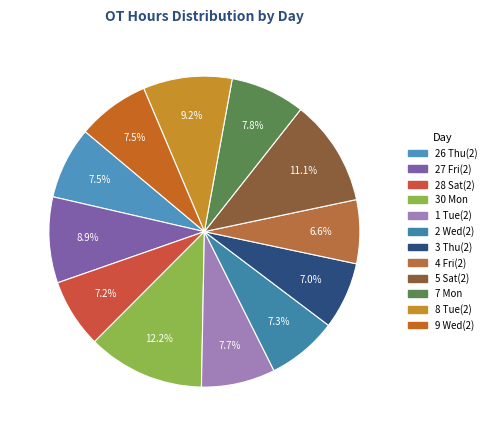

The 26 Thu(2) slice represents 1% of the pie. True or false?

False